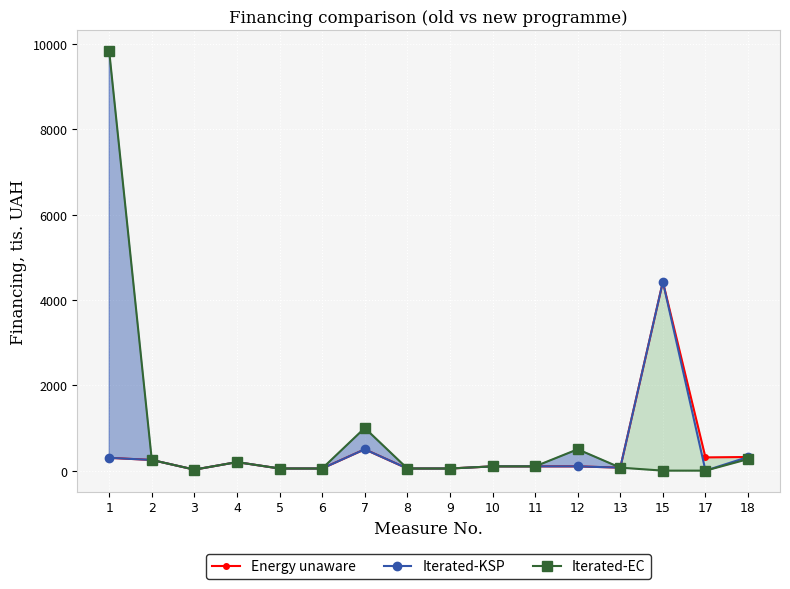

How many interior local peaks does the Energy unaware series have?

3